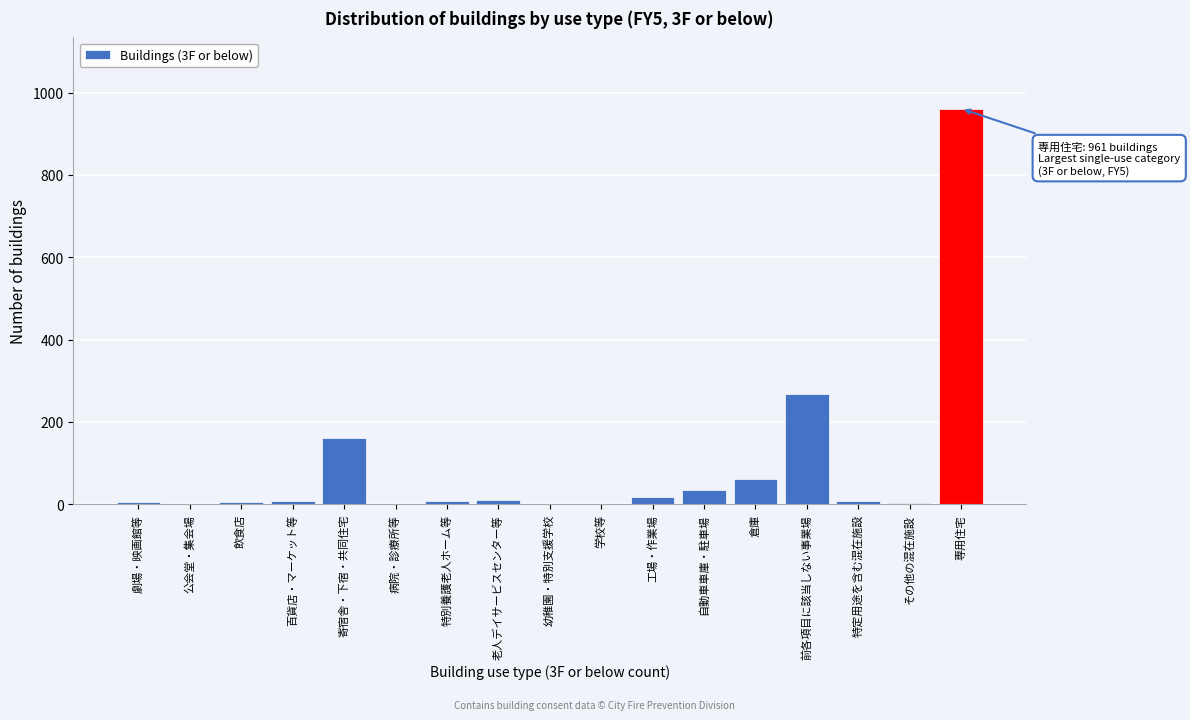

Which has a higher value, 特別養護老人ホーム等 or 寄宿舎・下宿・共同住宅?

寄宿舎・下宿・共同住宅